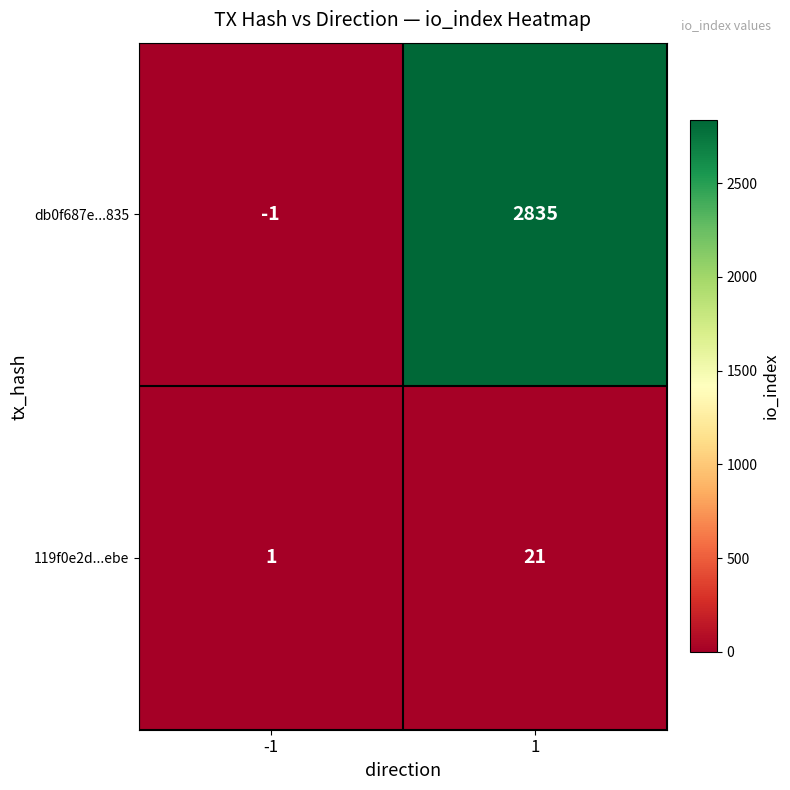

True or false: db0f687e...835 has a value of 2835 at 1.

True